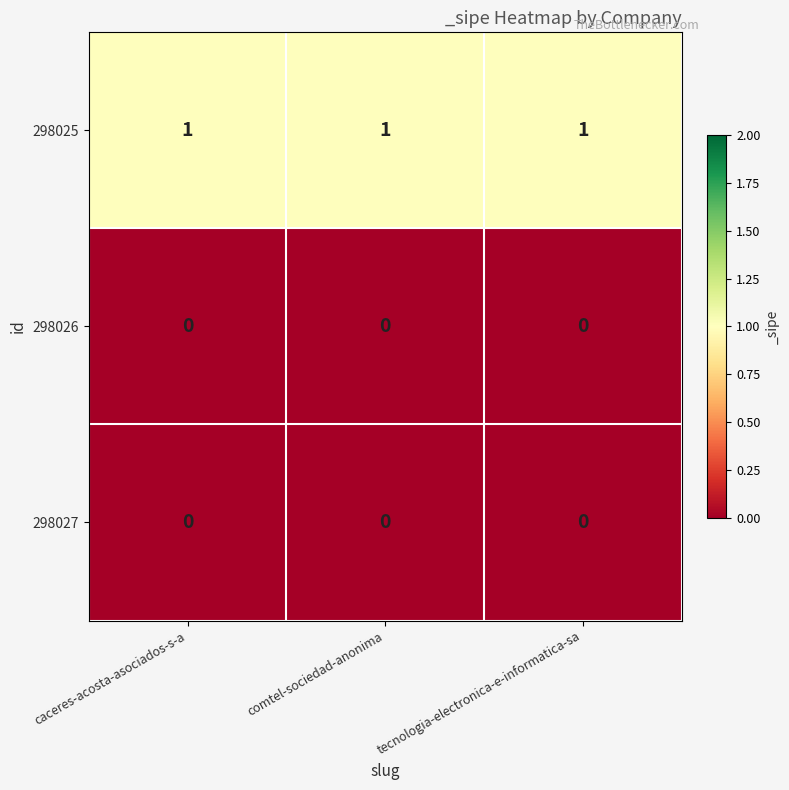

Is the value of 298027 at comtel-sociedad-anonima greater than the value of 298025 at tecnologia-electronica-e-informatica-sa?

No